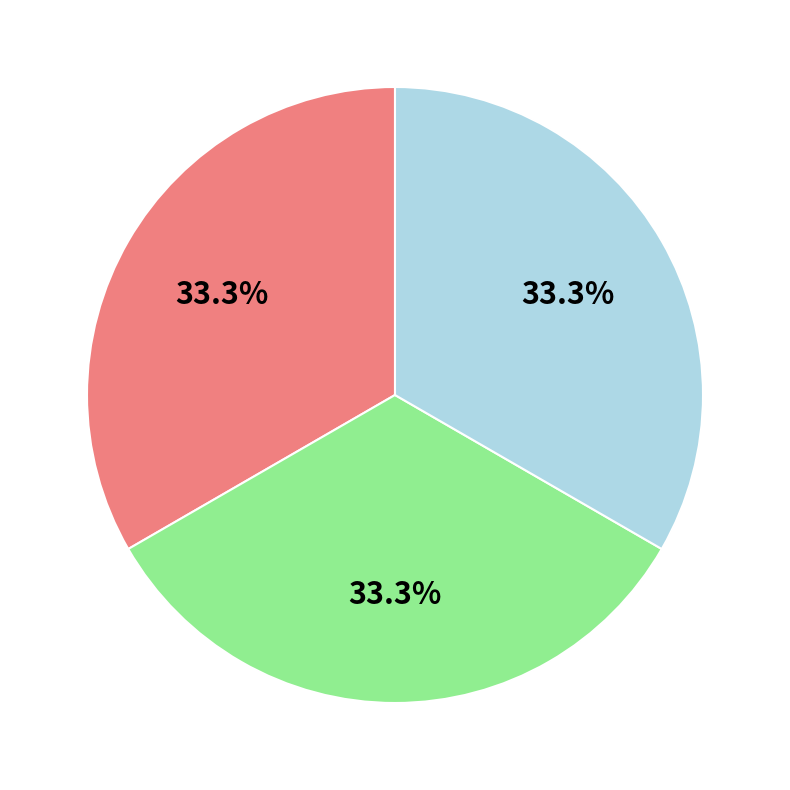

Is there a majority slice in this chart?

No